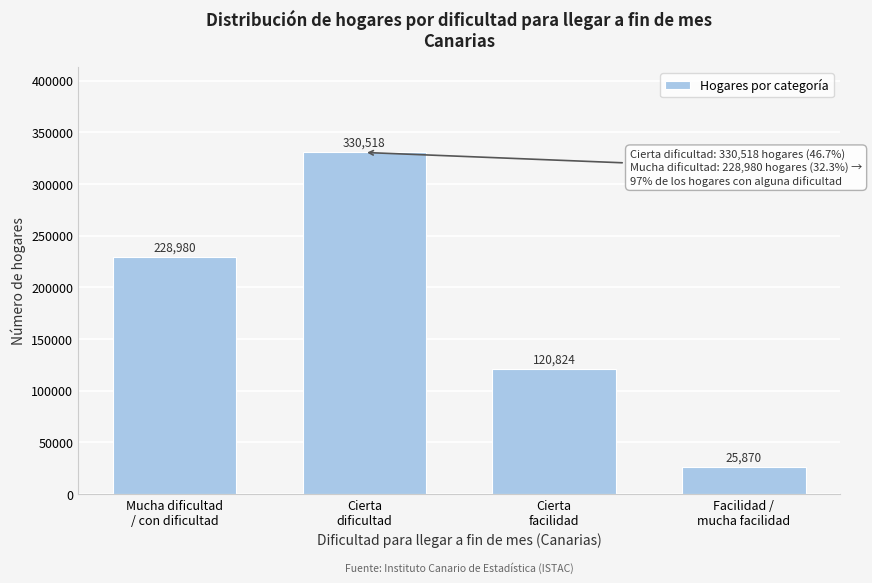

Reading left to right, transcribe all the data shown in this chart.

228980	330518	120824	25870